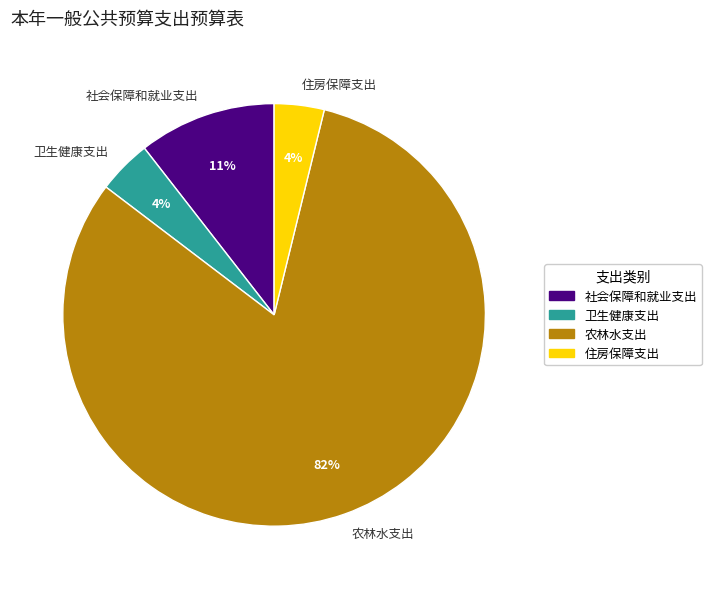

Which category has the biggest portion of the pie?

农林水支出